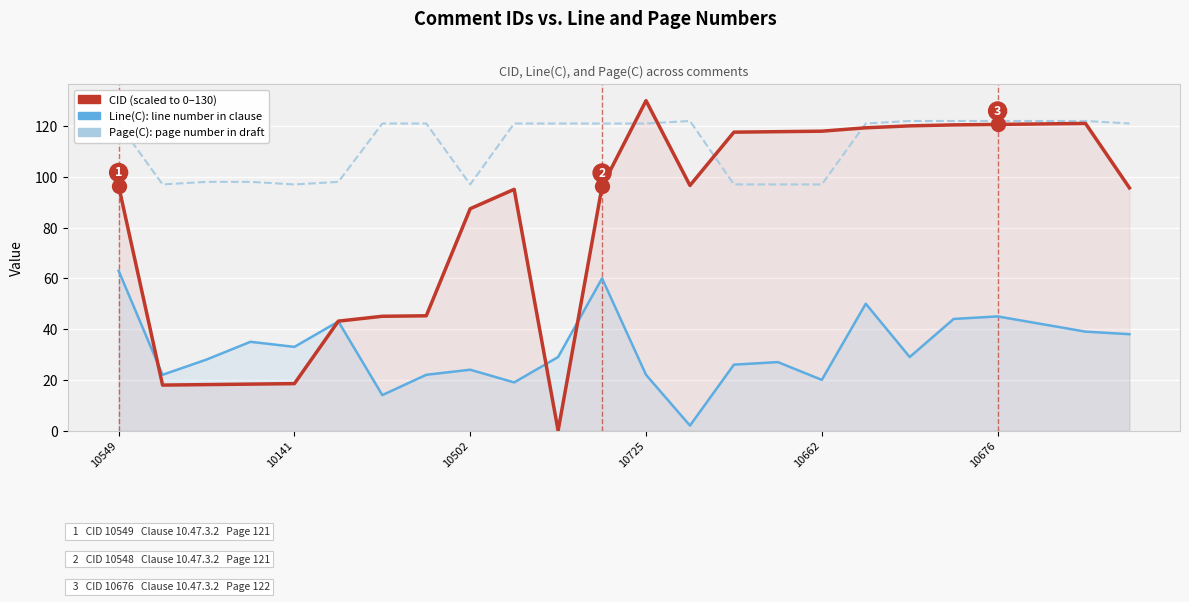

At how many categories does at least one series exceed 117?

18